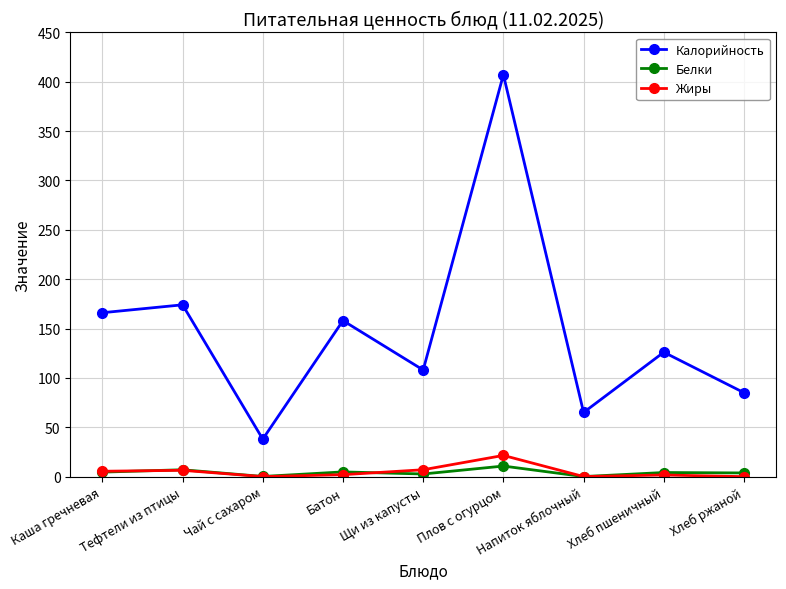

Between Батон and Плов с огурцом, which series saw the biggest shift?

Калорийность